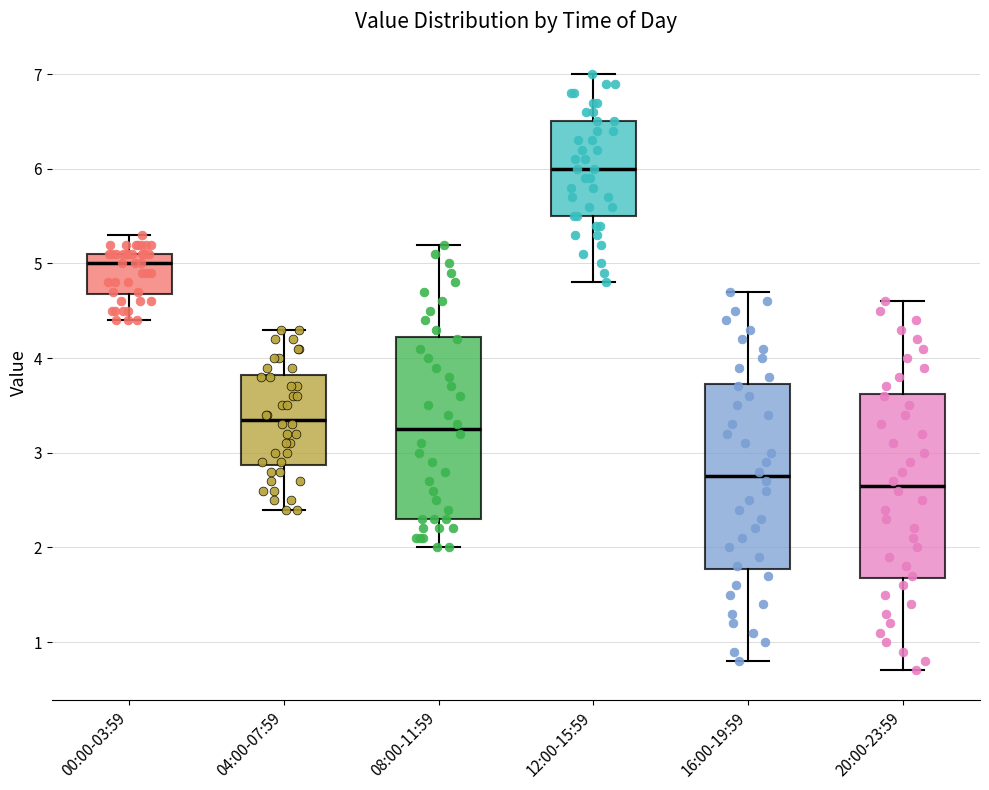

Where does the median line of the box for 20:00-23:59 sit on the y-axis? The values are not printed on the chart, so give them approximately, as read against the axis.

2.7